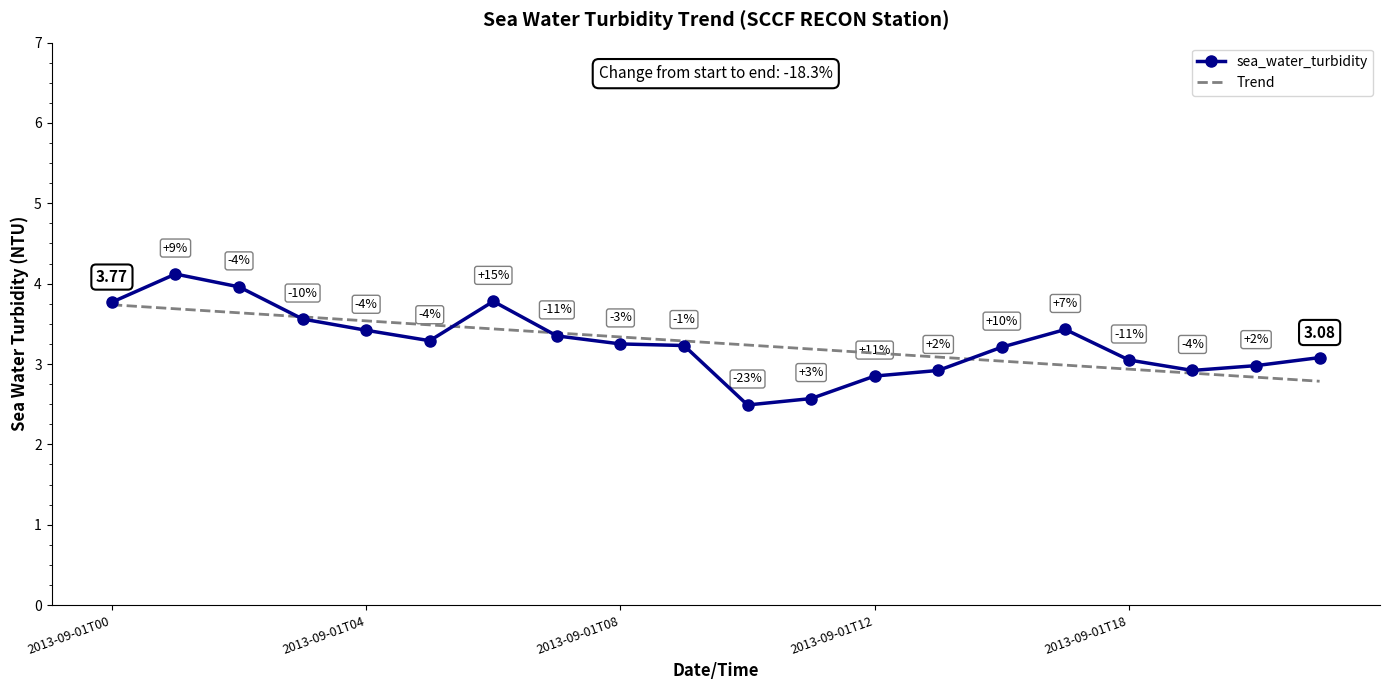

List the series in order of their peak value, lowest first.

Trend, sea_water_turbidity